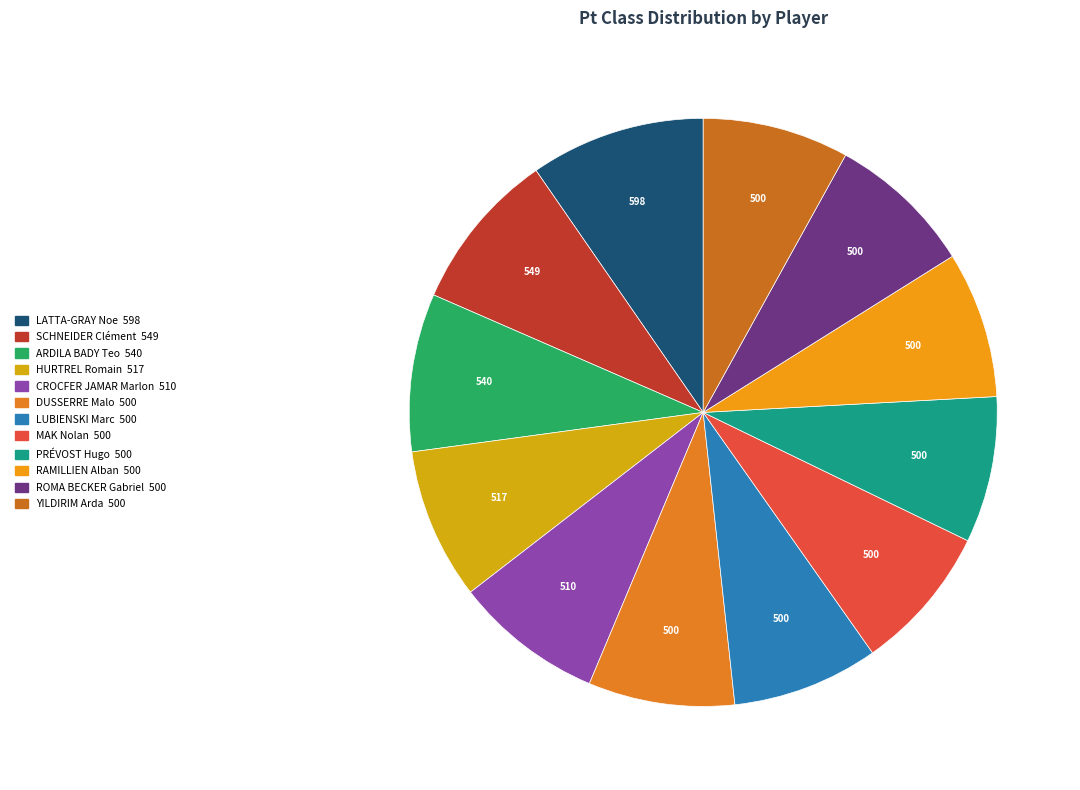

How much of the chart is everything except ROMA BECKER Gabriel?

92.0%